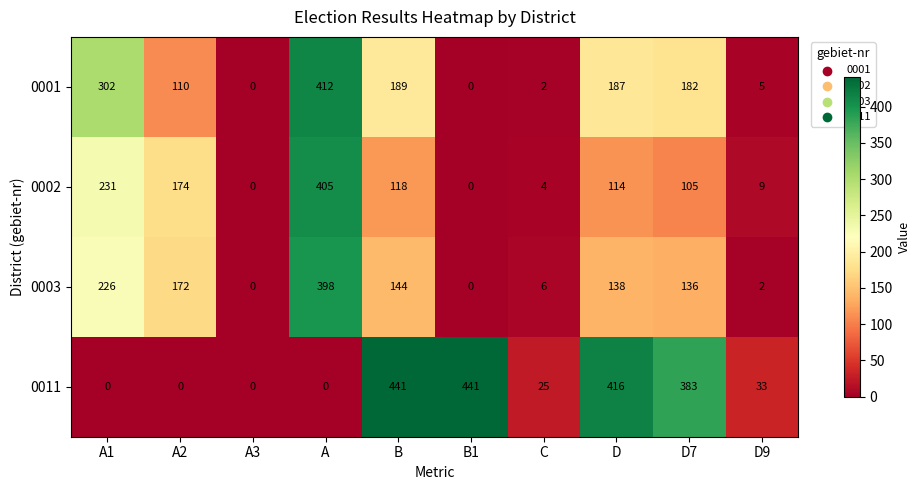

What is the difference between the maximum and minimum values in the 0002 series?

405